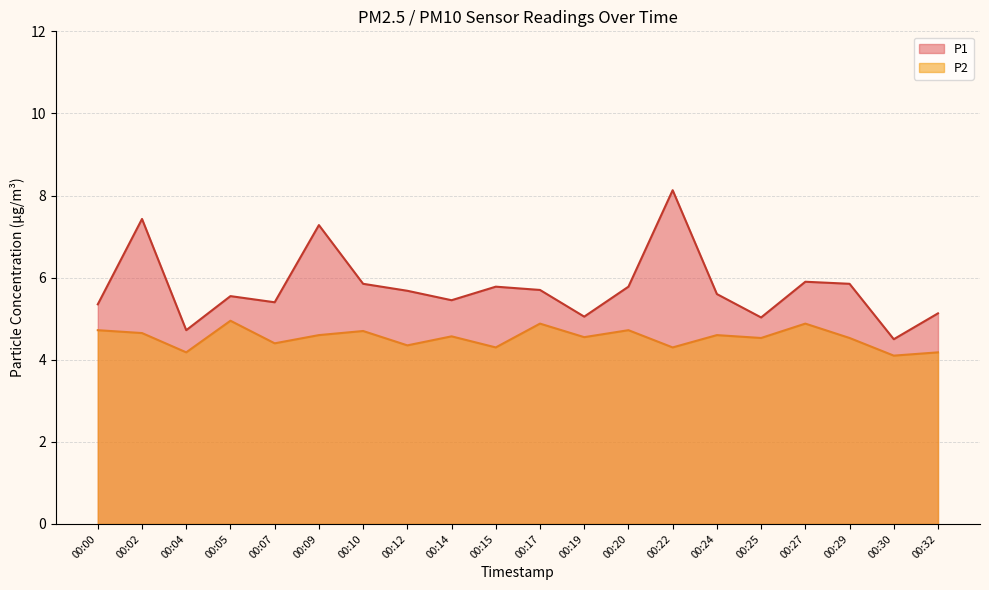

What is the total value across all series at 00:22?

12.4